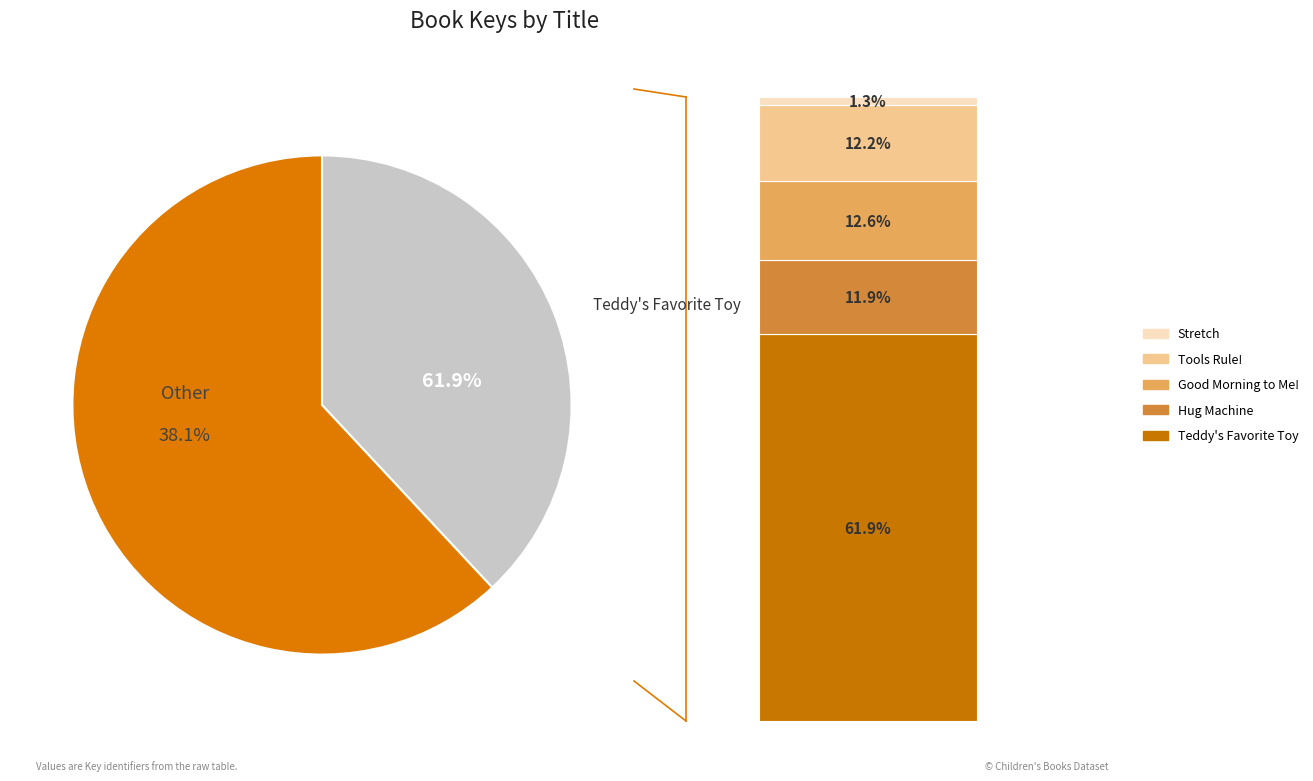

To the nearest percent, what percentage of the pie is Tools Rule!?

12%